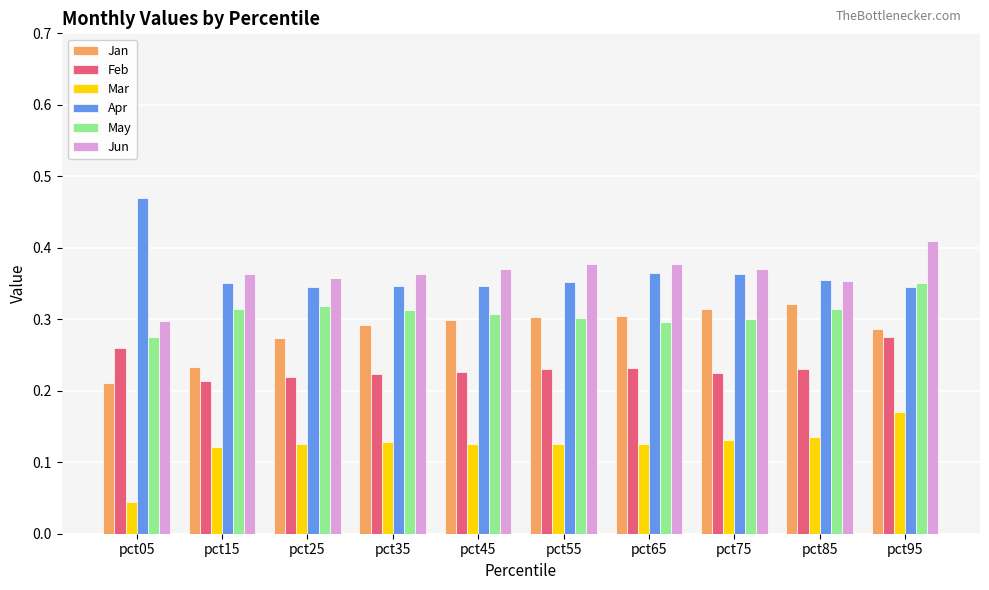

At which label does Jan reach its minimum?

pct05